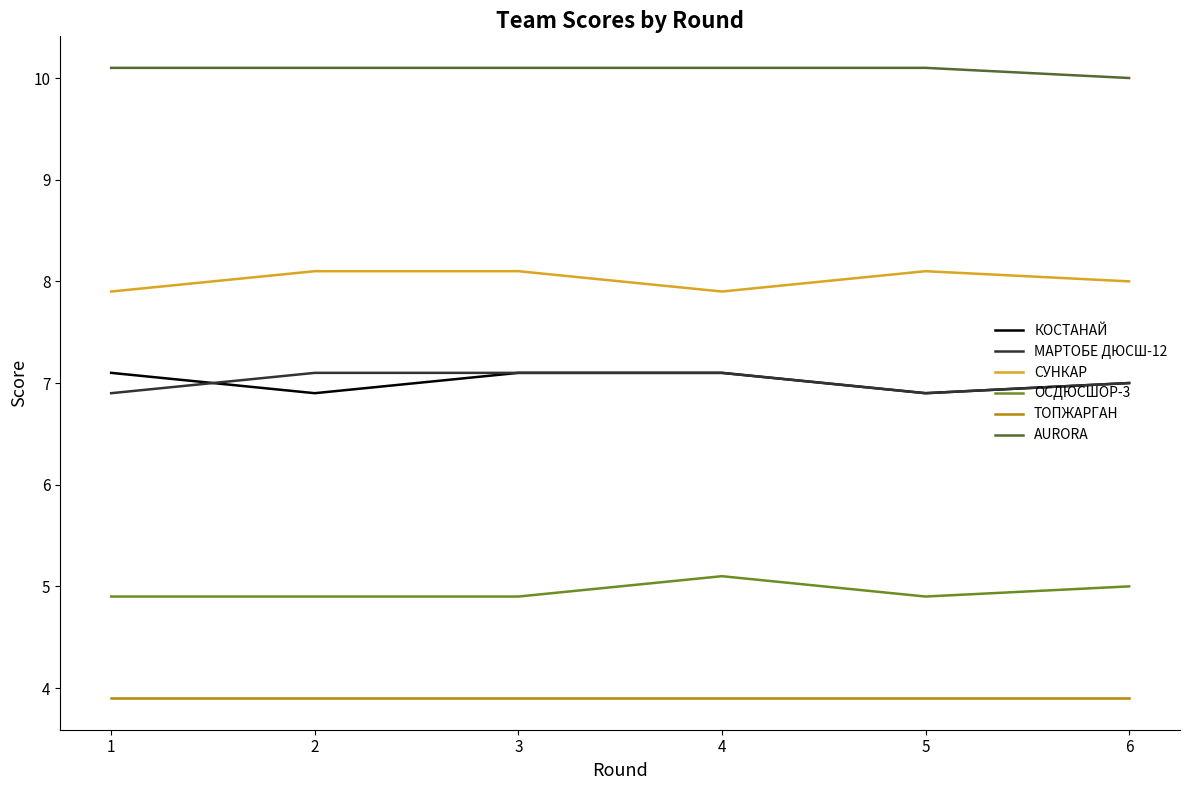

The ОСДЮСШОР-3 series shows 5.1 at 4. True or false?

True